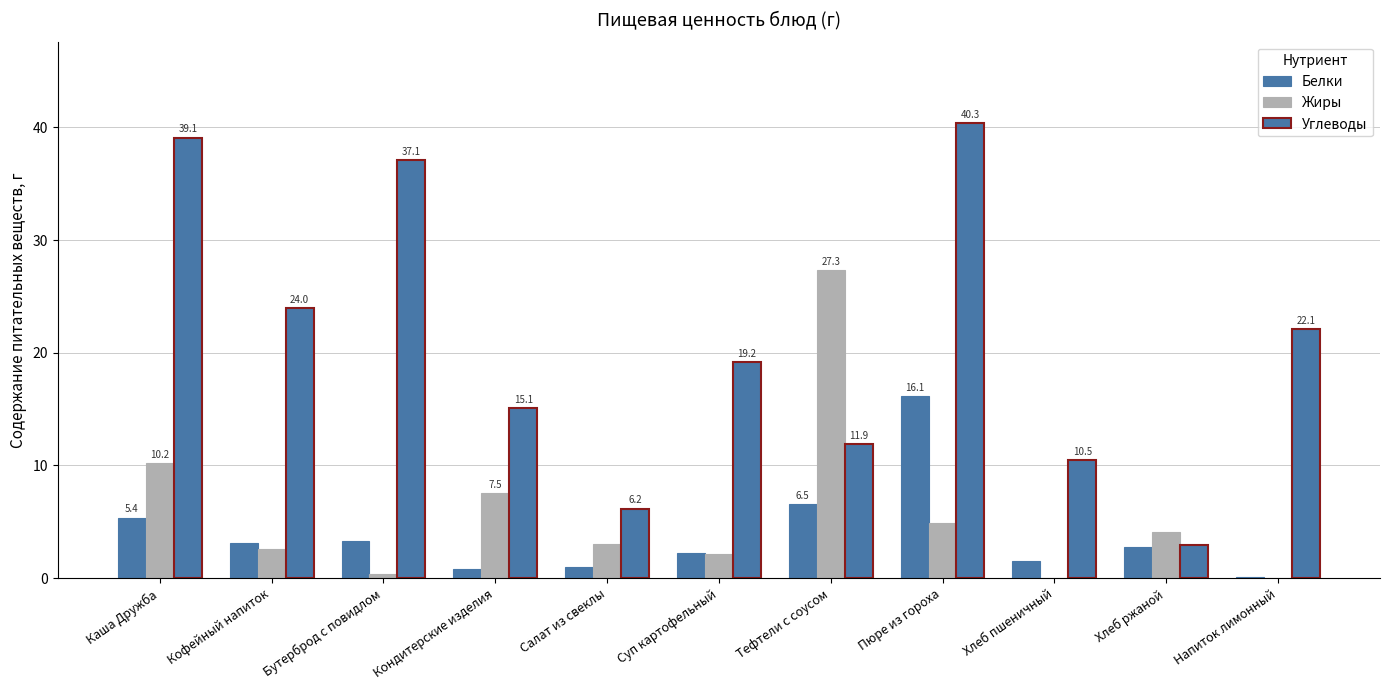

What is the label of the 11th bar from the left?

Напиток лимонный